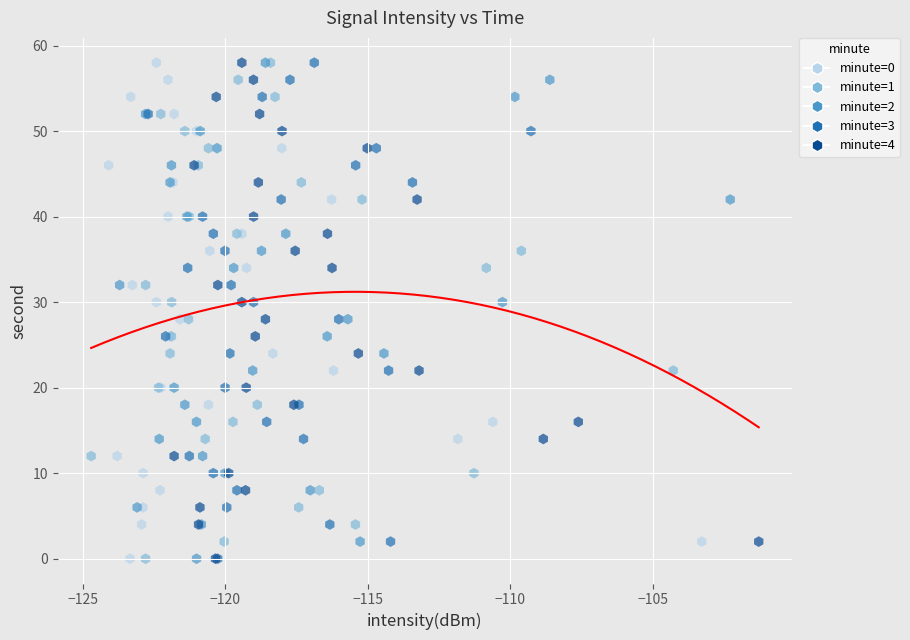

What are all the series names shown in the legend?

minute=0, minute=1, minute=2, minute=3, minute=4